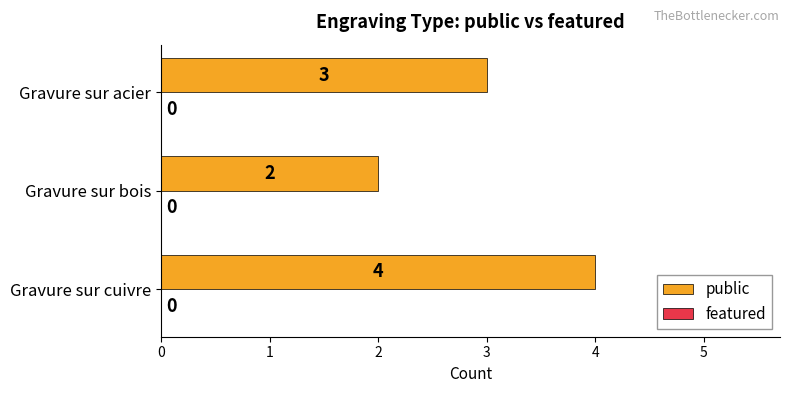

Which label corresponds to the smallest value in the chart?

Gravure sur bois